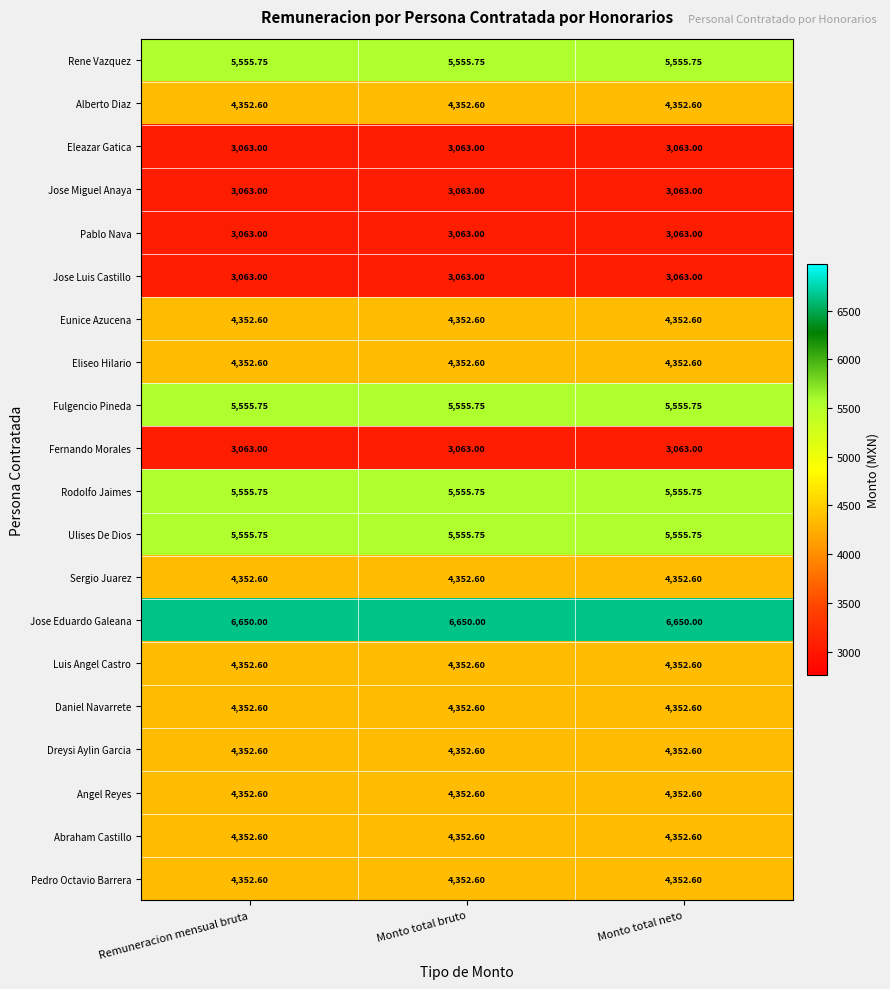

Is the value of Jose Luis Castillo at Monto total bruto greater than the value of Jose Eduardo Galeana at Remuneracion mensual bruta?

No